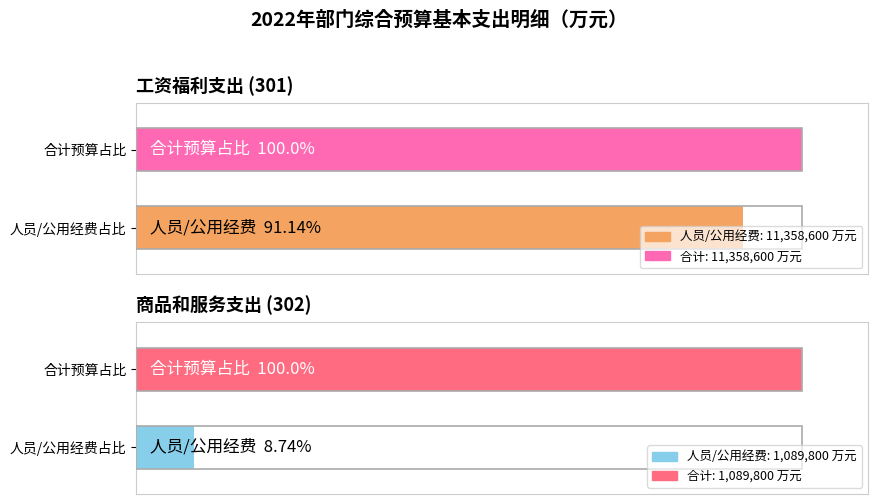

How many bars are there in total?

4